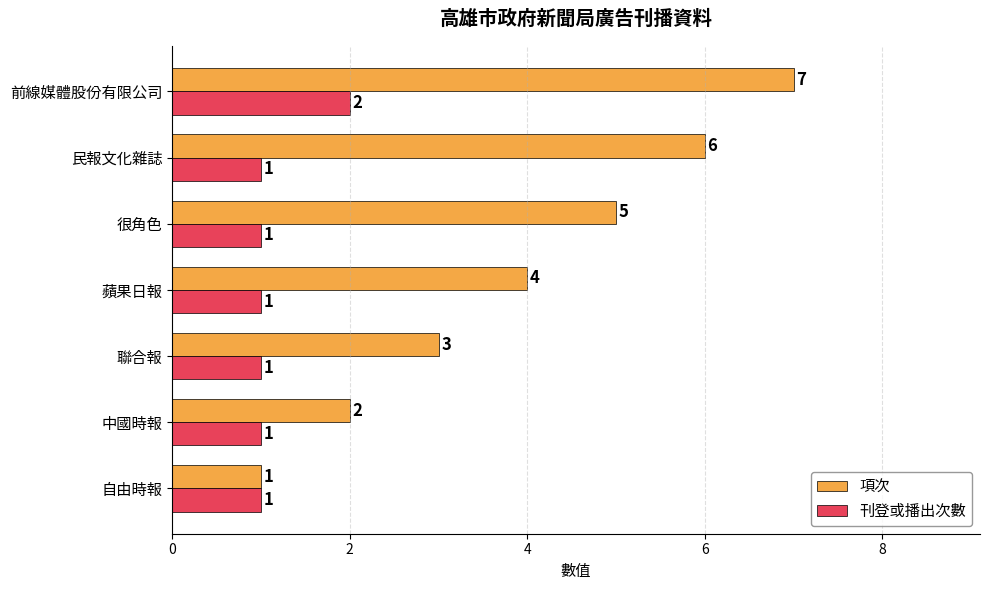

How many 刊登或播出次數 values are between 1 and 2?

7